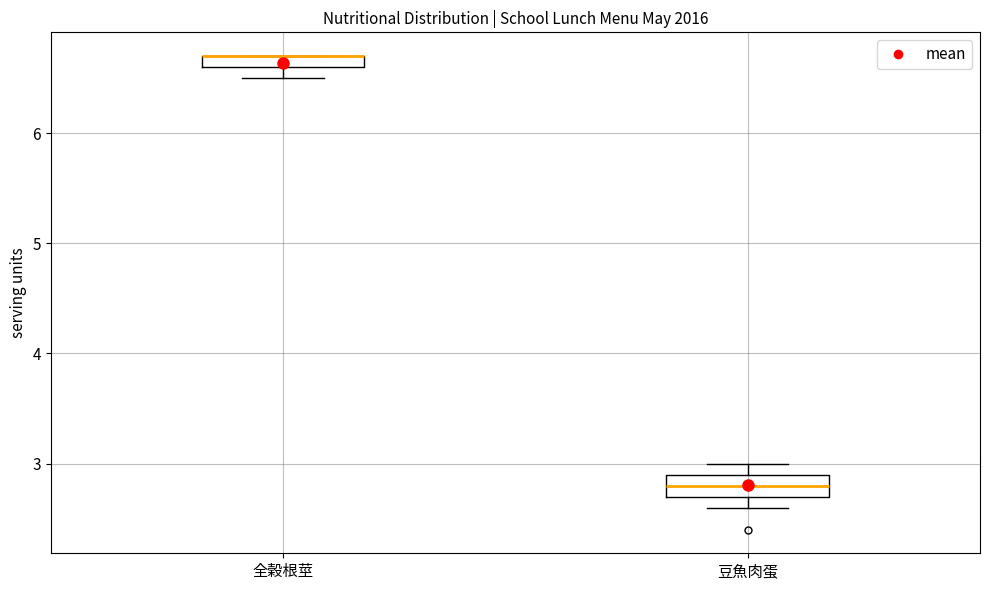

Where is the upper edge of the box for 全榖根莖 on the y-axis? The values are not printed on the chart, so give them approximately, as read against the axis.

6.7